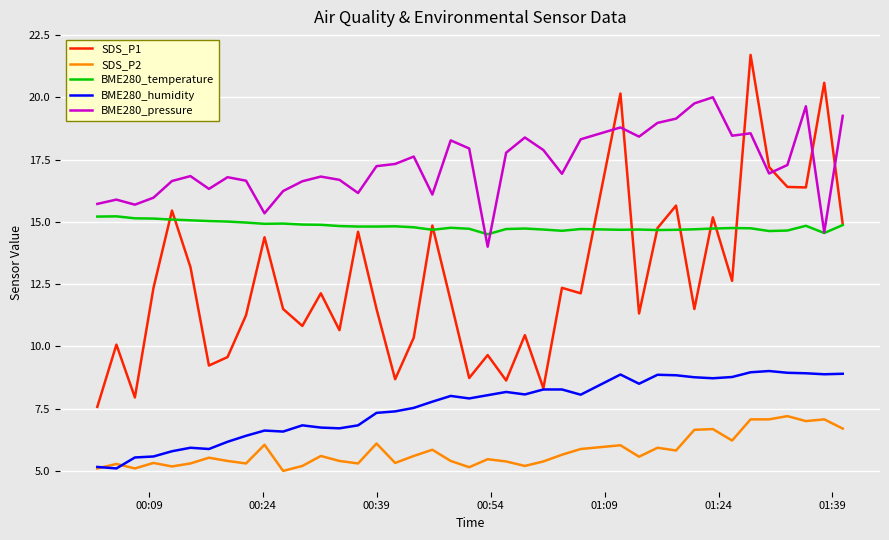

Which series has the largest range (max minus min)?

SDS_P1